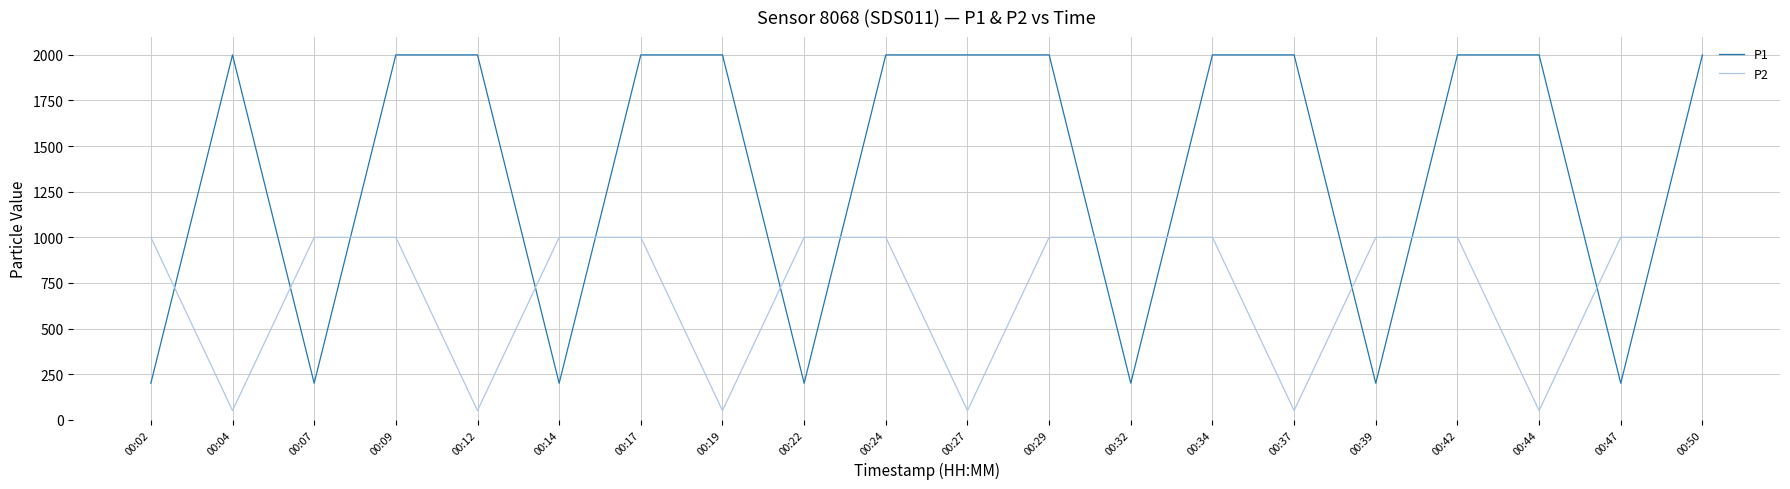

What is the difference between the P2 values at 00:37 and 00:29?

949.9